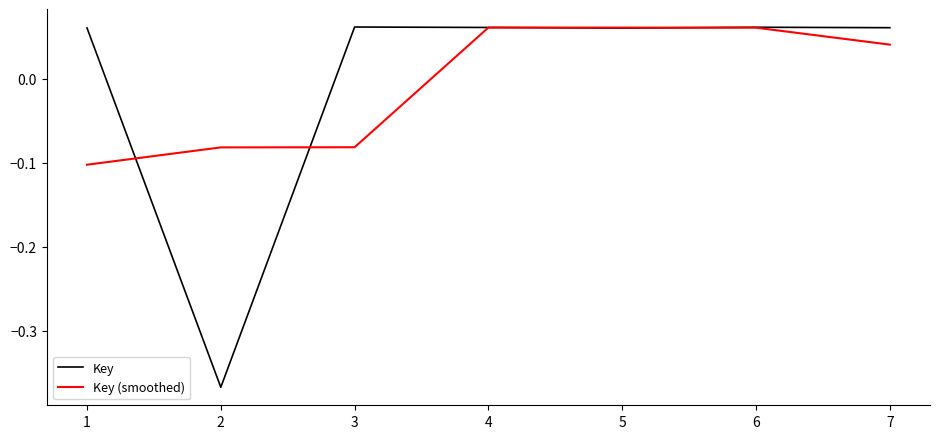

Is the value of Key (smoothed) at 2 greater than the value of Key at 6?

No